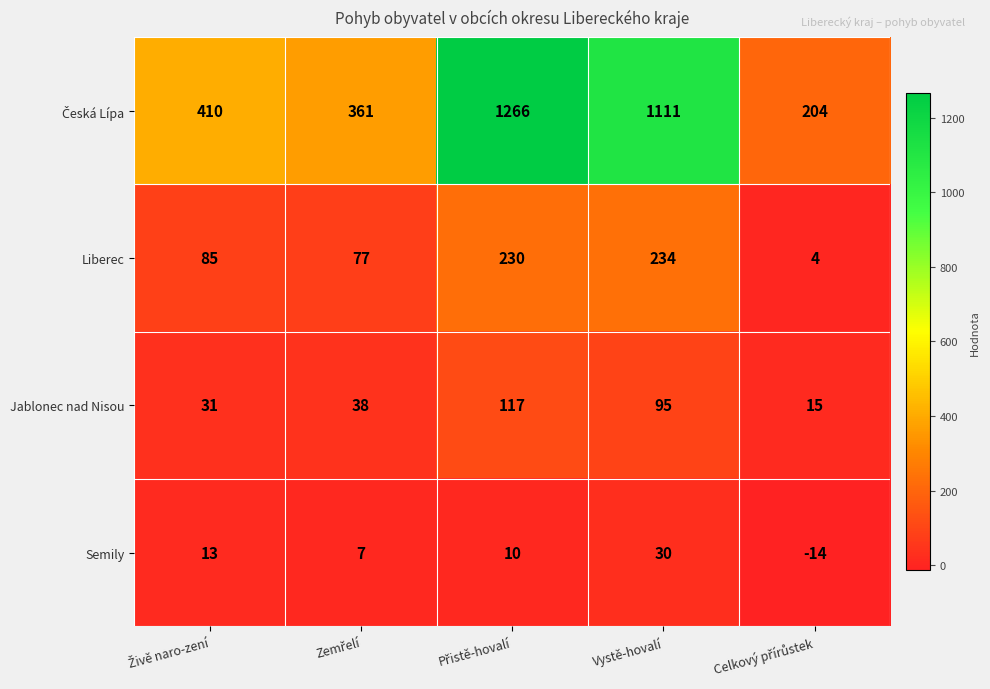

What is the smallest value displayed?

-14